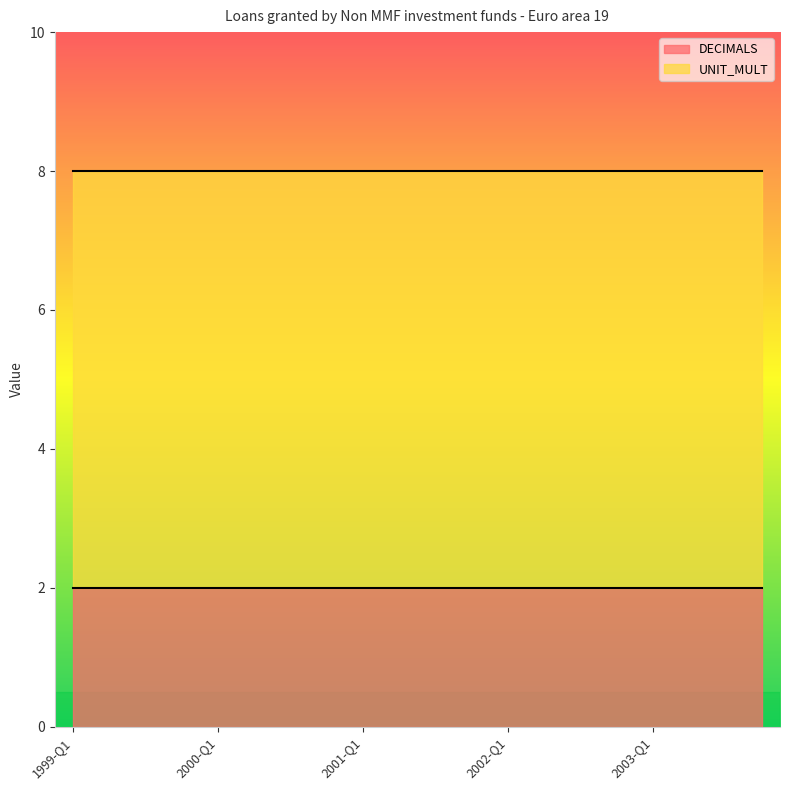

List the labels in order of UNIT_MULT value, smallest first.

1999-Q1, 1999-Q2, 1999-Q3, 1999-Q4, 2000-Q1, 2000-Q2, 2000-Q3, 2000-Q4, 2001-Q1, 2001-Q2, 2001-Q3, 2001-Q4, 2002-Q1, 2002-Q2, 2002-Q3, 2002-Q4, 2003-Q1, 2003-Q2, 2003-Q3, 2003-Q4